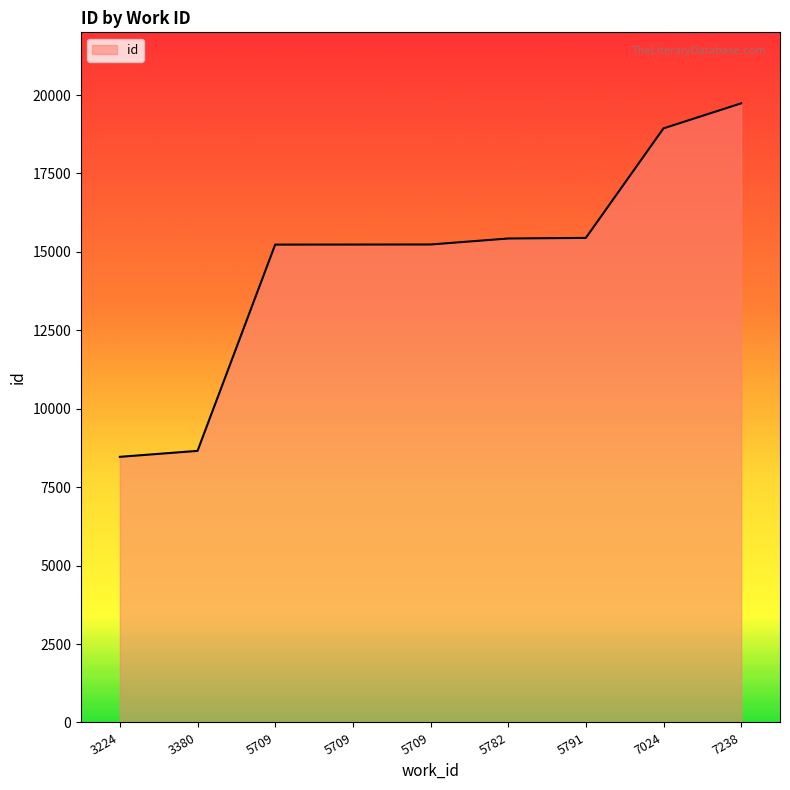

How many lines are shown in the chart?

1